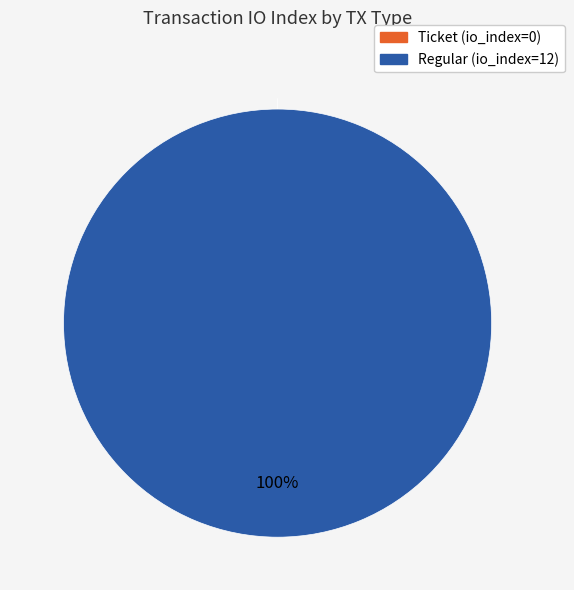

Is there any slice that represents more than half of the pie?

Yes